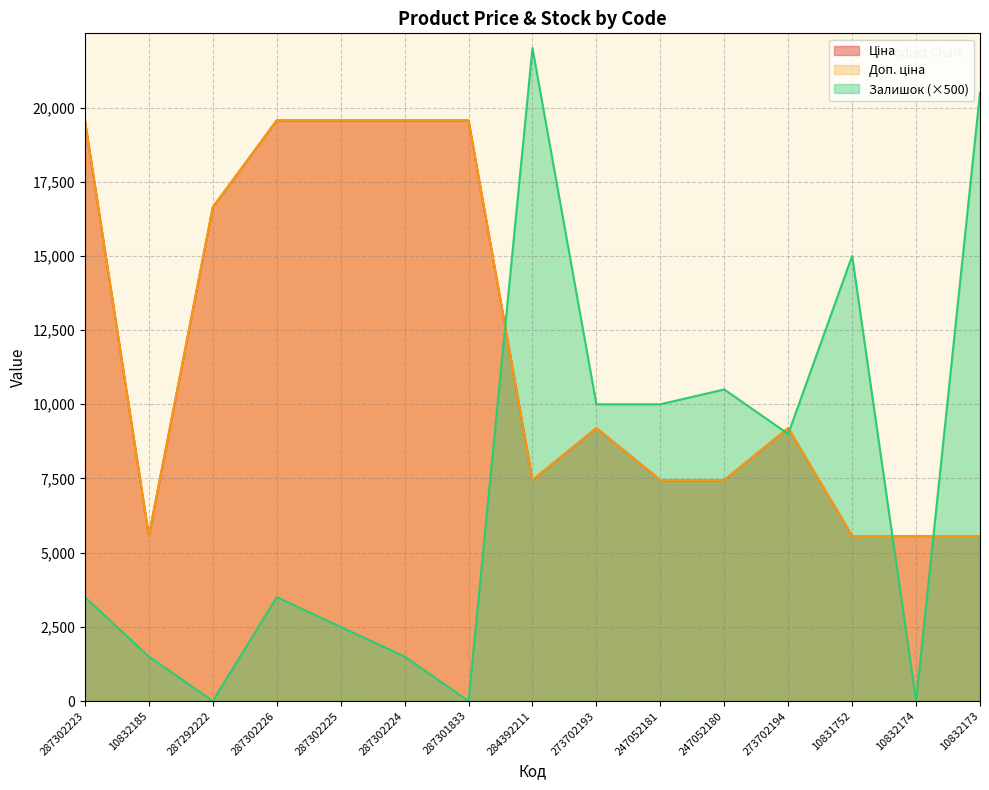

Which series has the widest spread of values?

Залишок